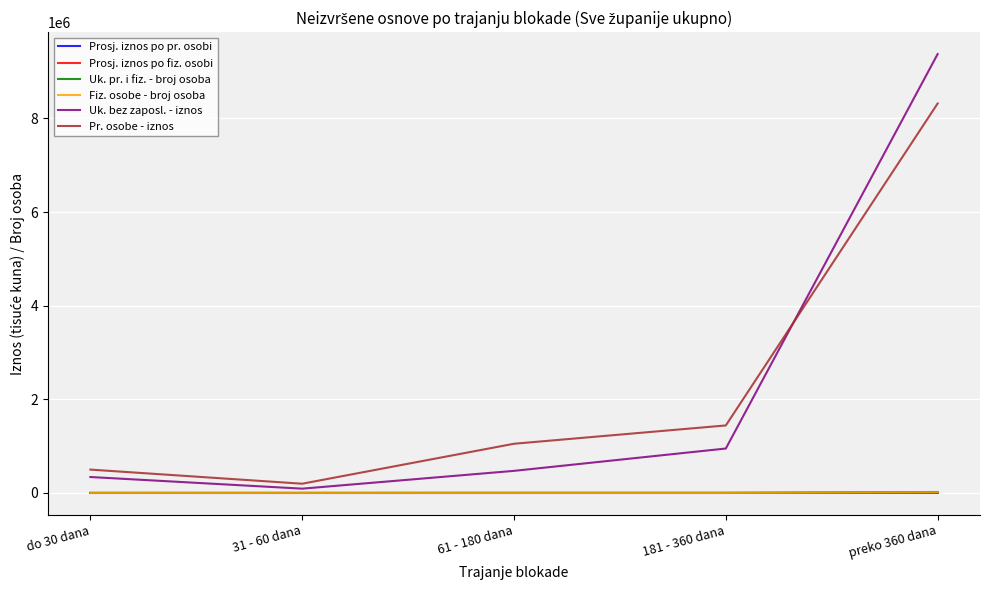

How many interior local valleys does the Uk. bez zaposl. - iznos series have?

1